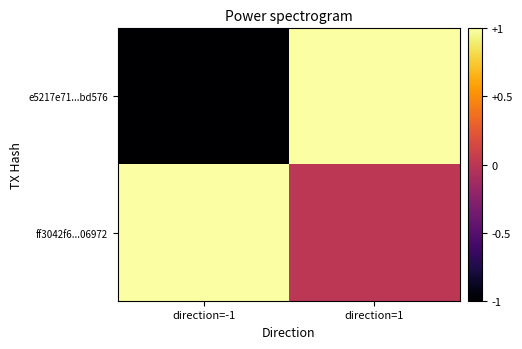

Count the number of categories in the chart.

2